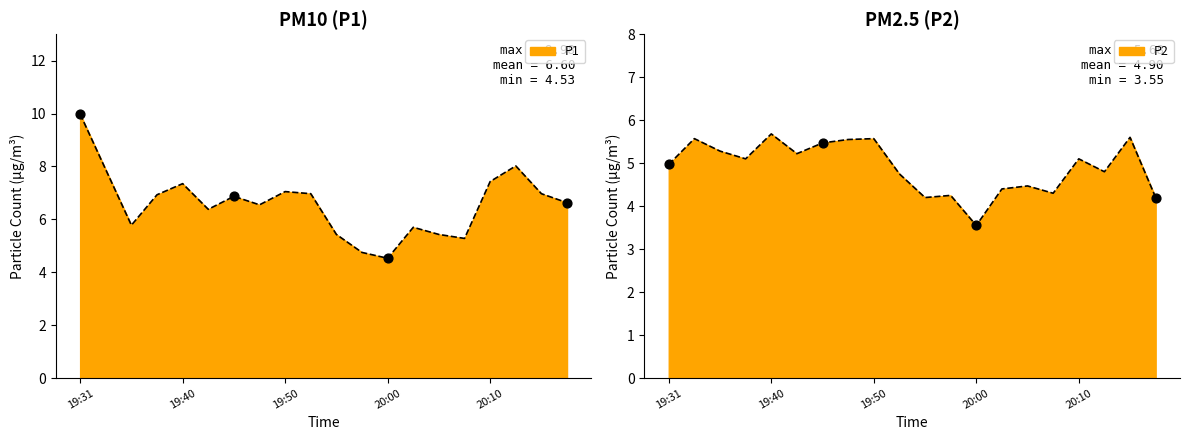

Which series reaches the maximum Y coordinate?

P1